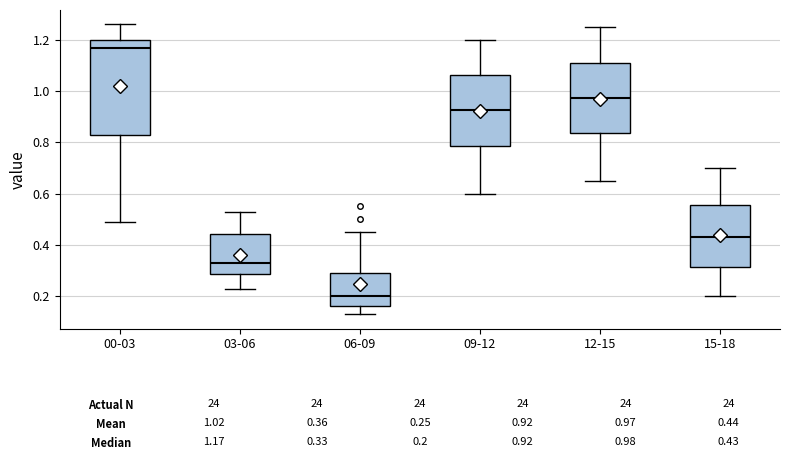

Which box is the tallest, from its lower edge to its upper edge?

00-03